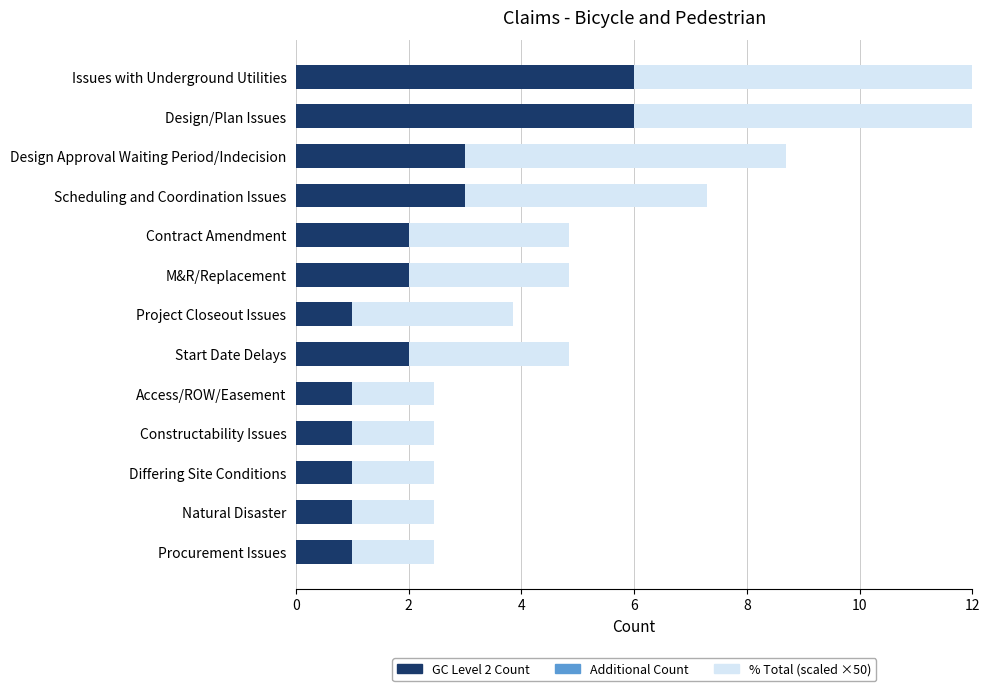

What are all the series names shown in the legend?

GC Level 2 Count, Additional Count, % Total (scaled)